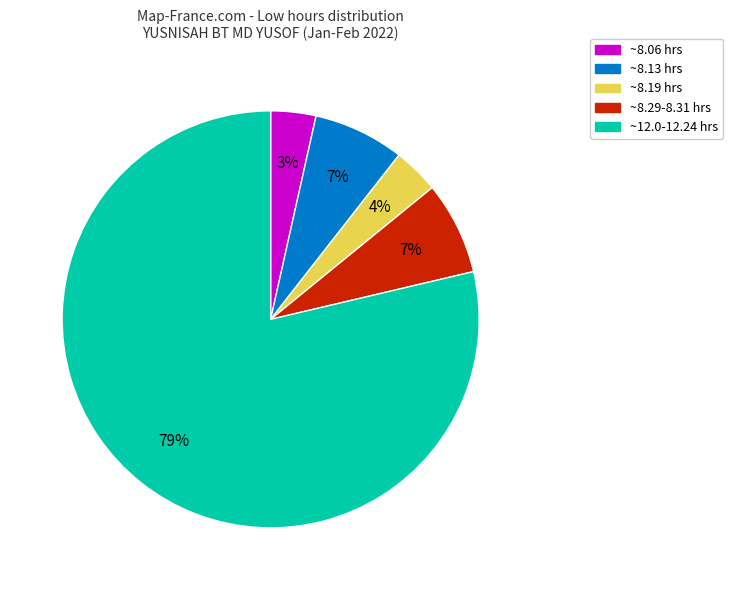

To the nearest percent, what is the average slice percentage?

20%